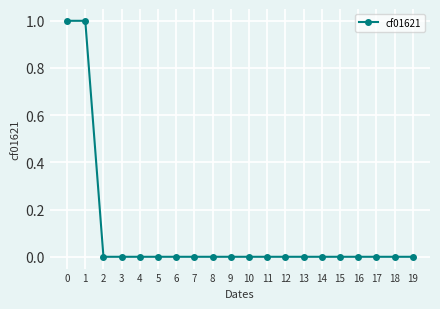

The chart shows a value of 1 at 8. True or false?

False